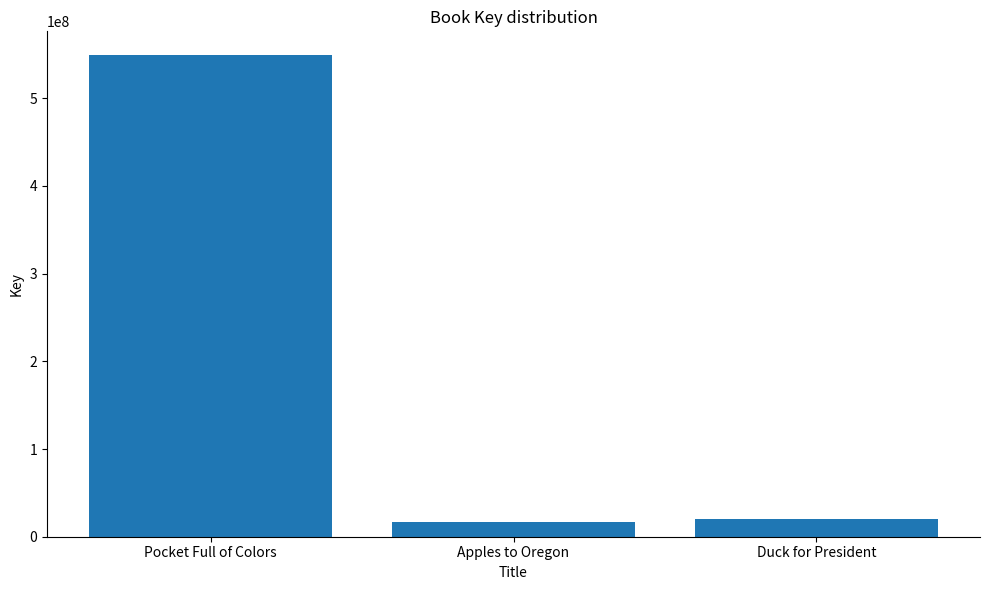

What is the sum of all values?

585888927